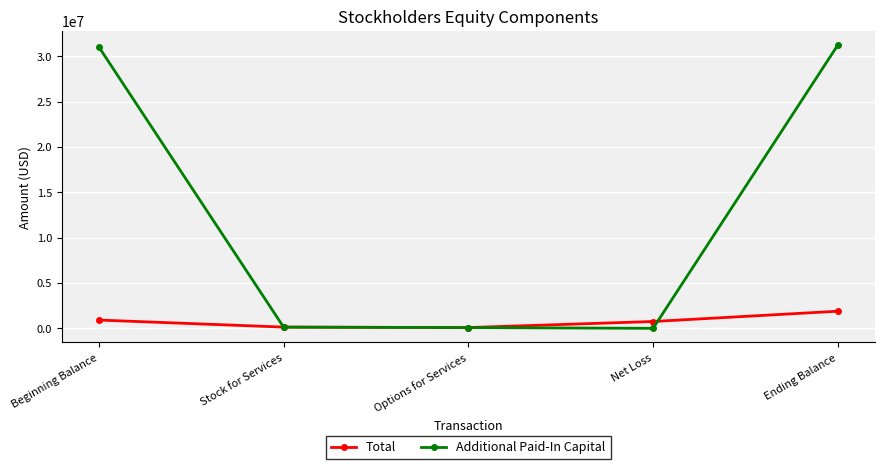

What is the maximum value for Total?

1886000